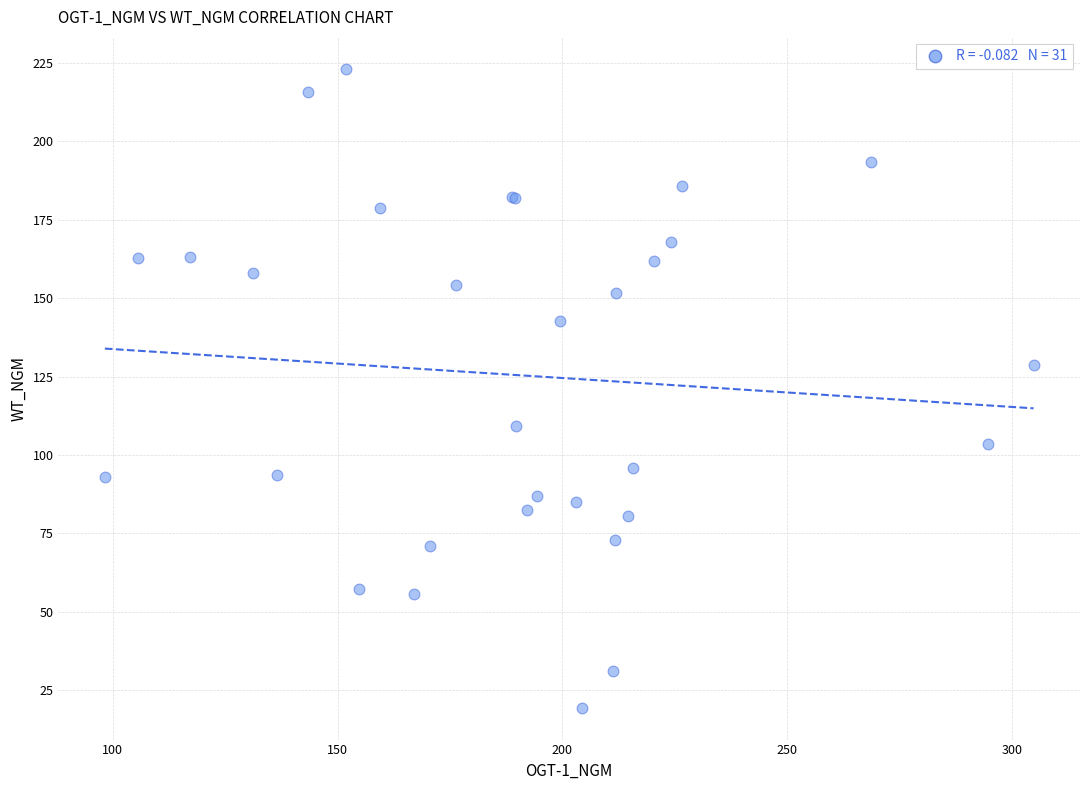

What Y value in the scatter plot is closest to 121?

128.7